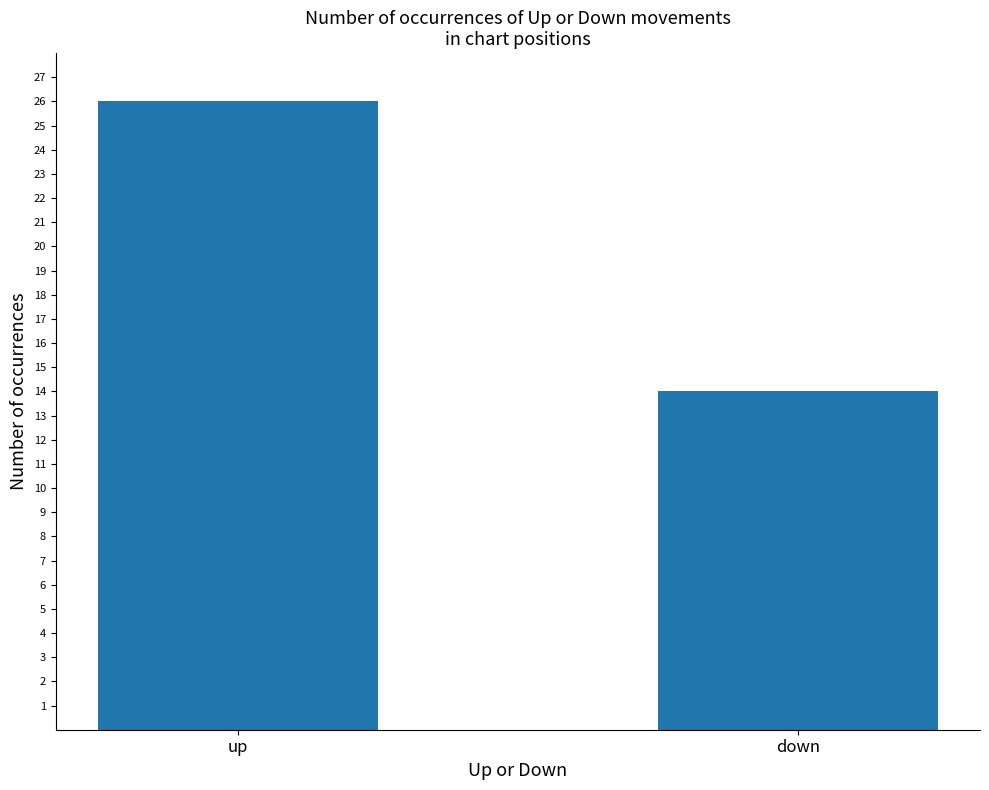

List the labels in order of value, smallest first.

down, up